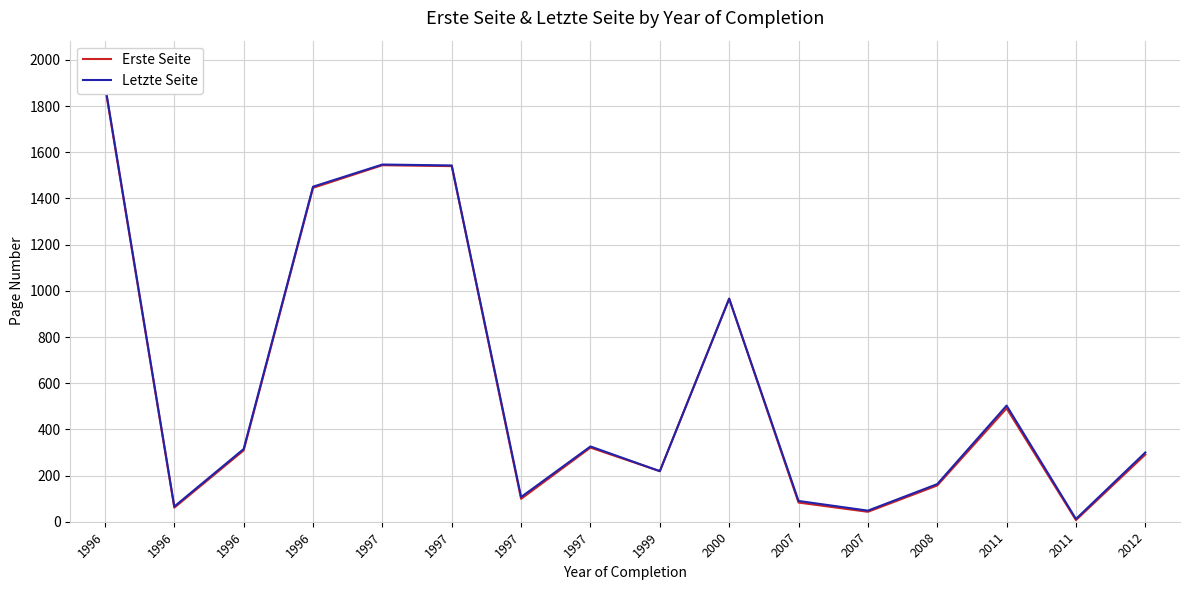

What is the highest value of the Erste Seite series?

1888